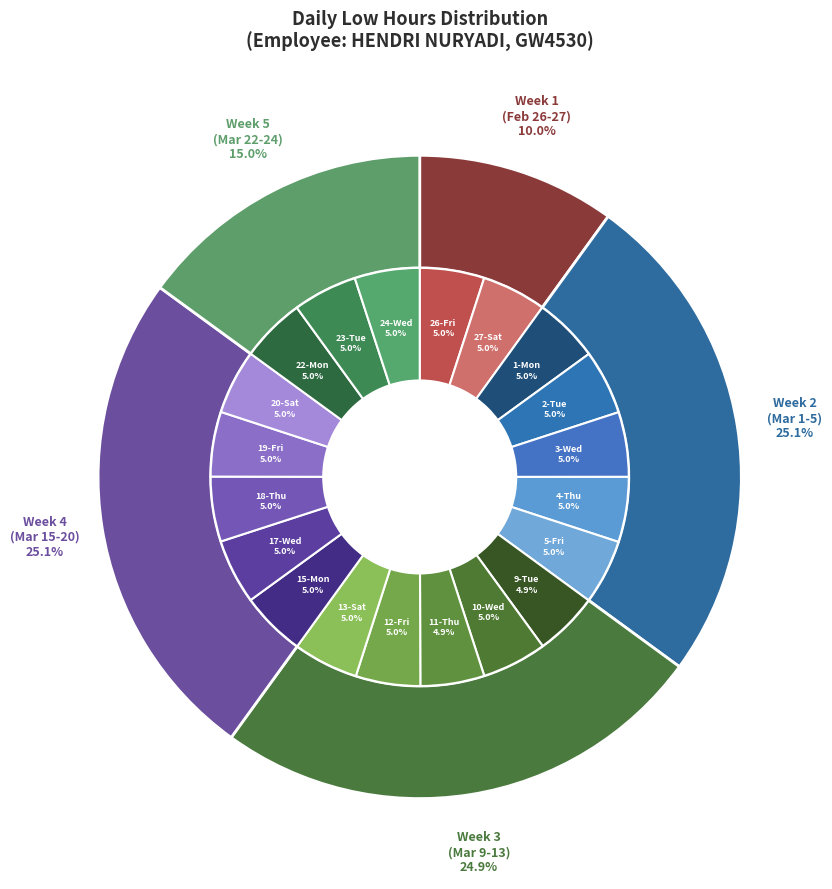

Is there any slice that represents more than half of the pie?

No